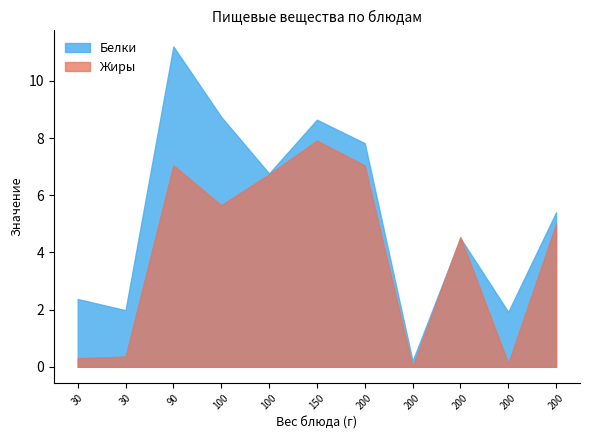

Does the chart have visible grid lines?

No